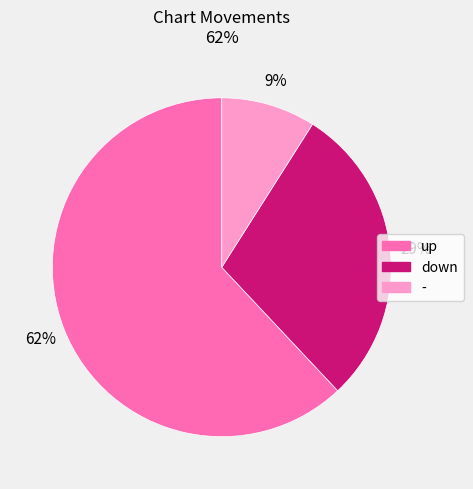

Which has a higher value, - or up?

up